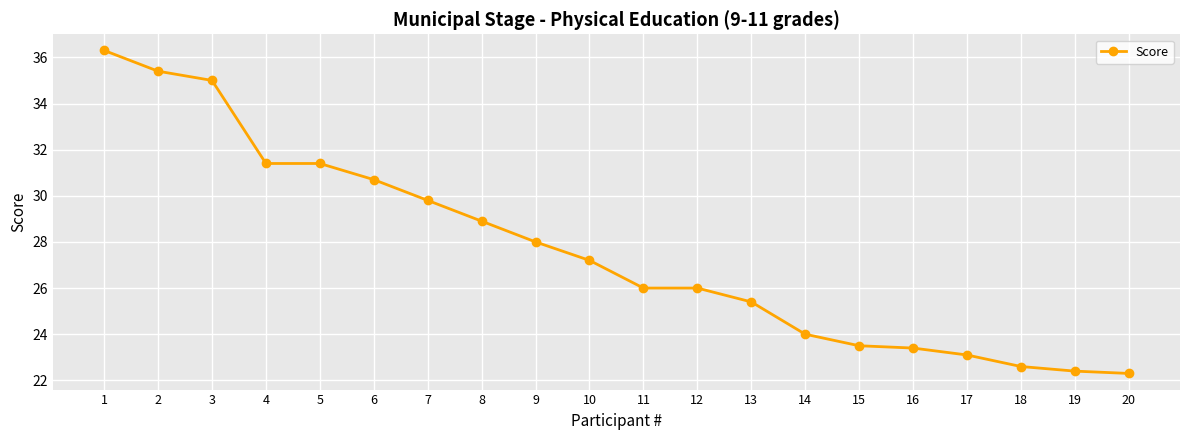

Does the chart display data point markers on the line(s)?

Yes